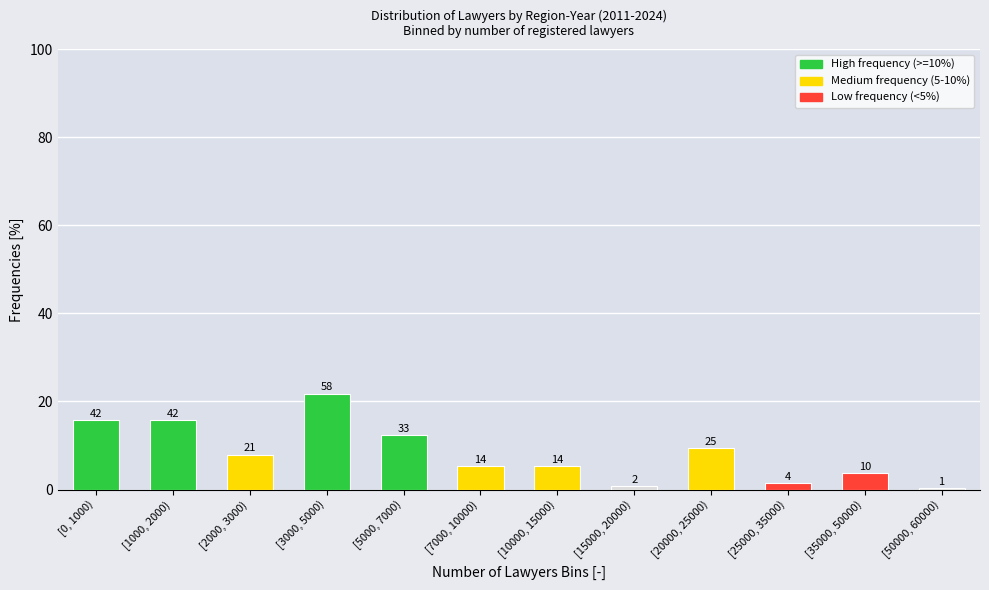

Are the bars horizontal?

No